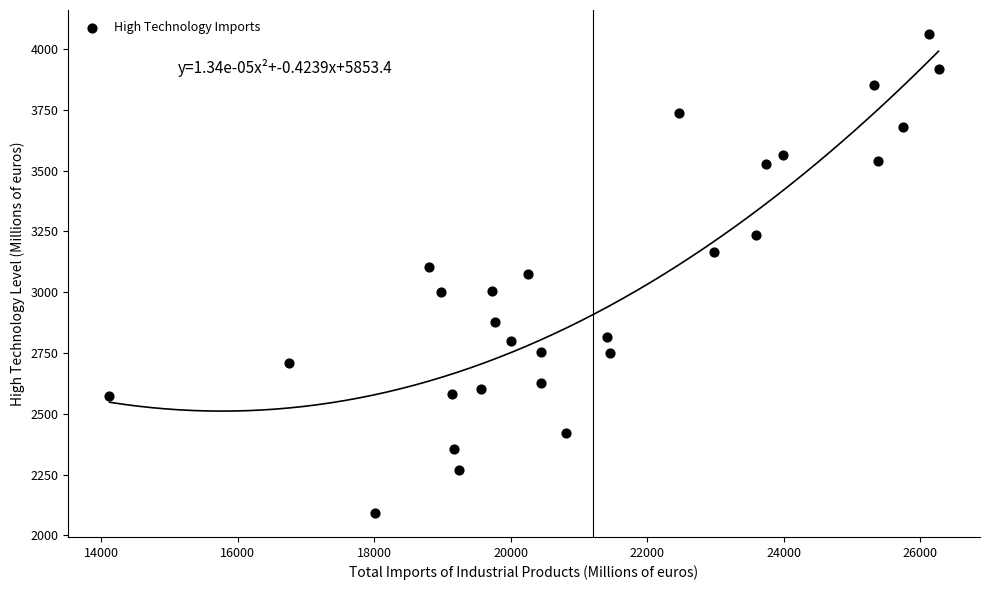

What is the range of Y values (max minus min)?

1969.9